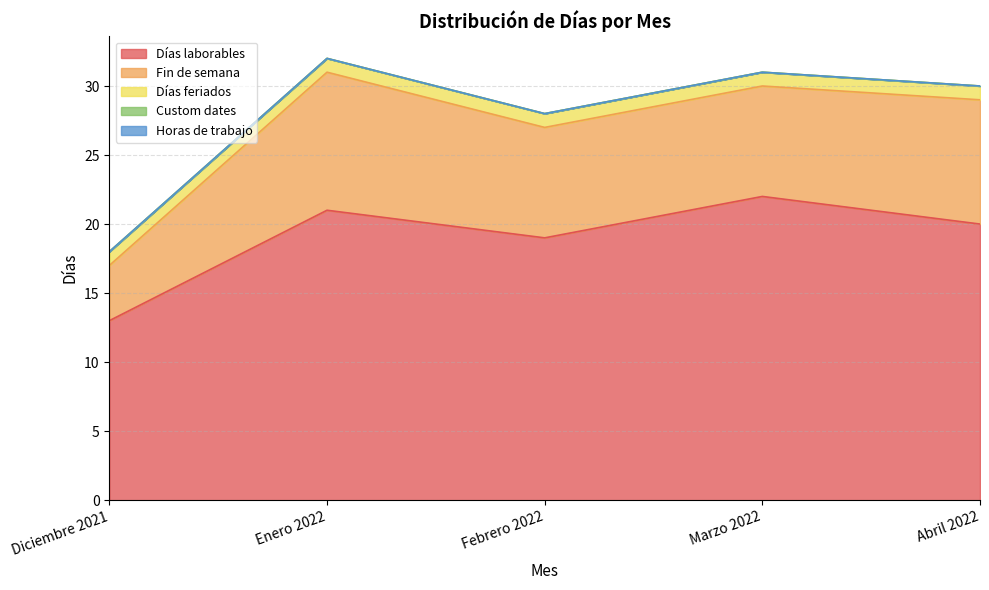

True or false: Días feriados has a value of 1 at Diciembre 2021.

True